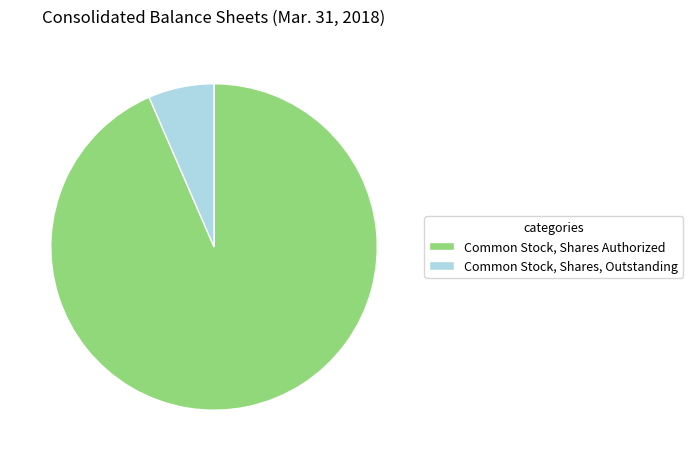

Does Common Stock, Shares, Outstanding represent more than half of the total?

No